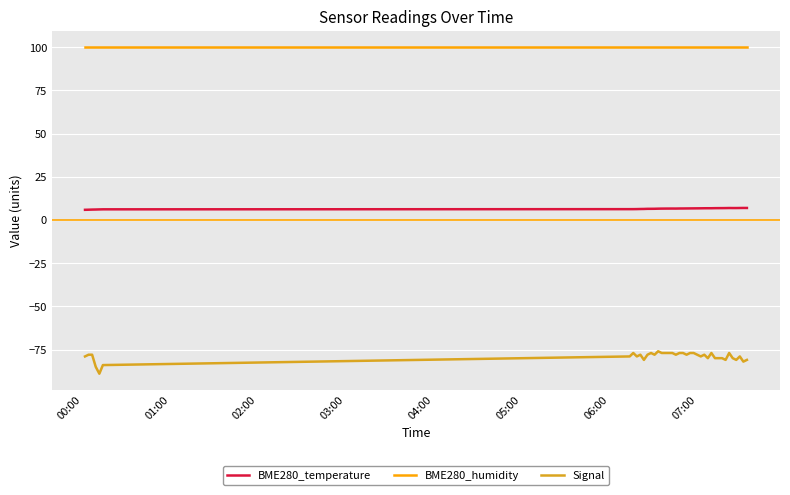

Which series has the widest spread of values?

Signal